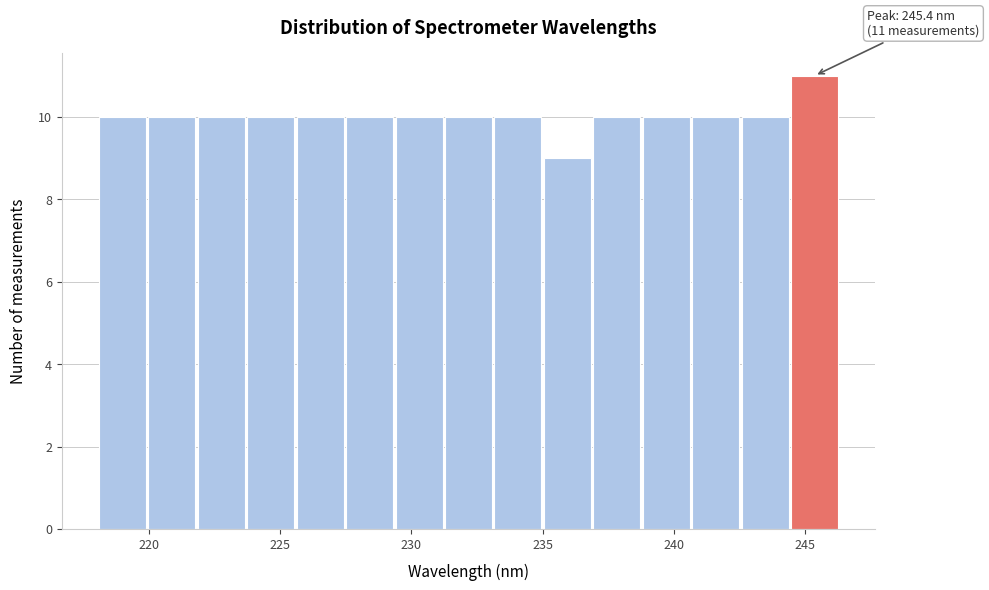

Around what value on the x-axis is the tallest bar? Give the approximate position of its centre, as read against the axis.

245.5